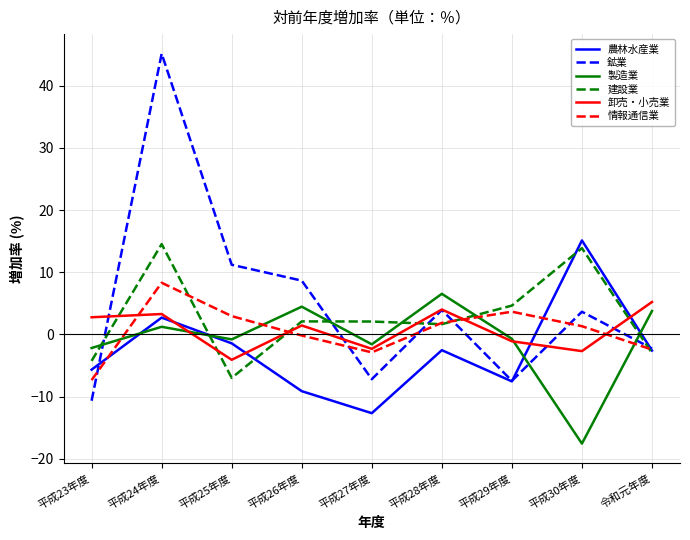

Where does the 情報通信業 series first go above 1?

平成24年度